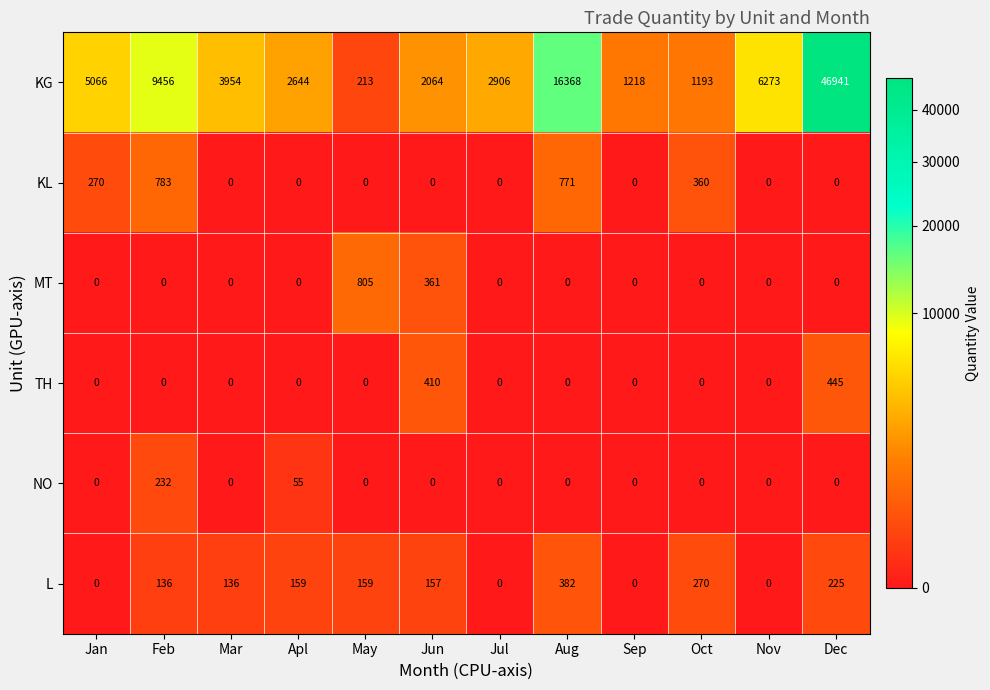

What is the spread (max minus min) of values at Apl?

2644